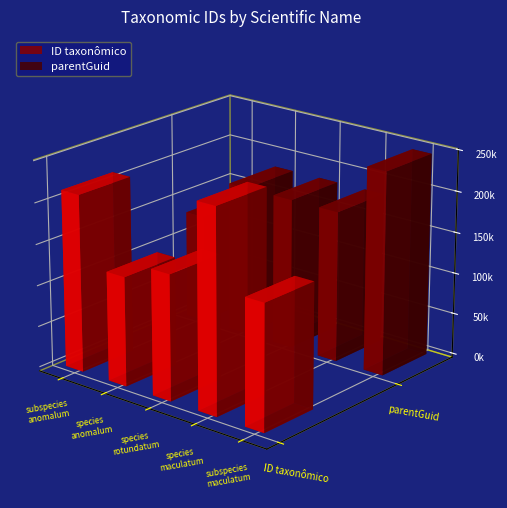

Between species
anomalum and subspecies
maculatum, which is larger?

subspecies
maculatum